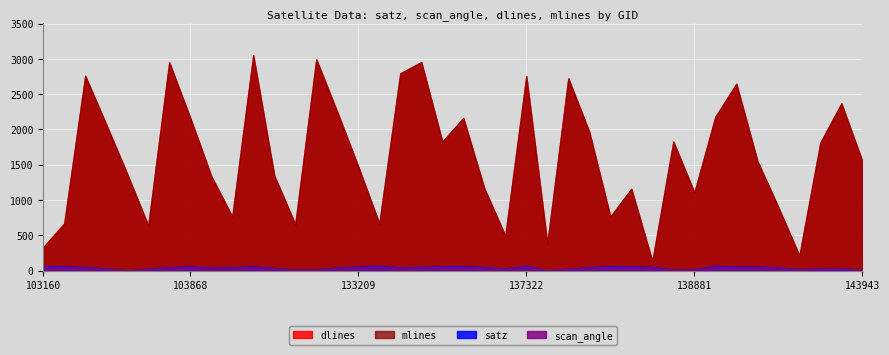

At which label does satz first exceed 48?

103160